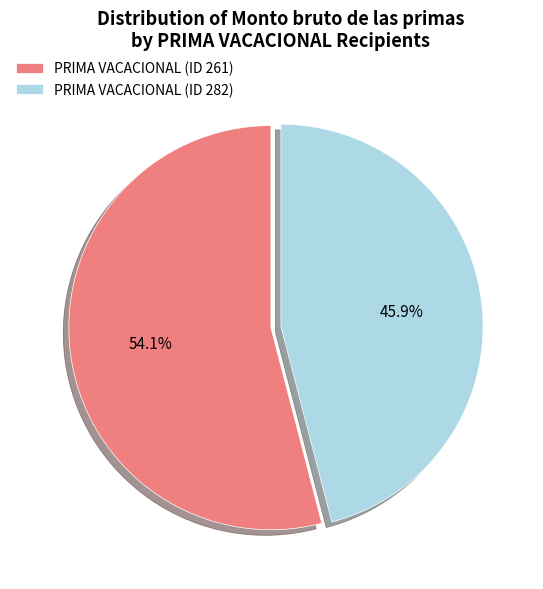

Is it true that PRIMA VACACIONAL (ID 261) is 54% of the pie?

True